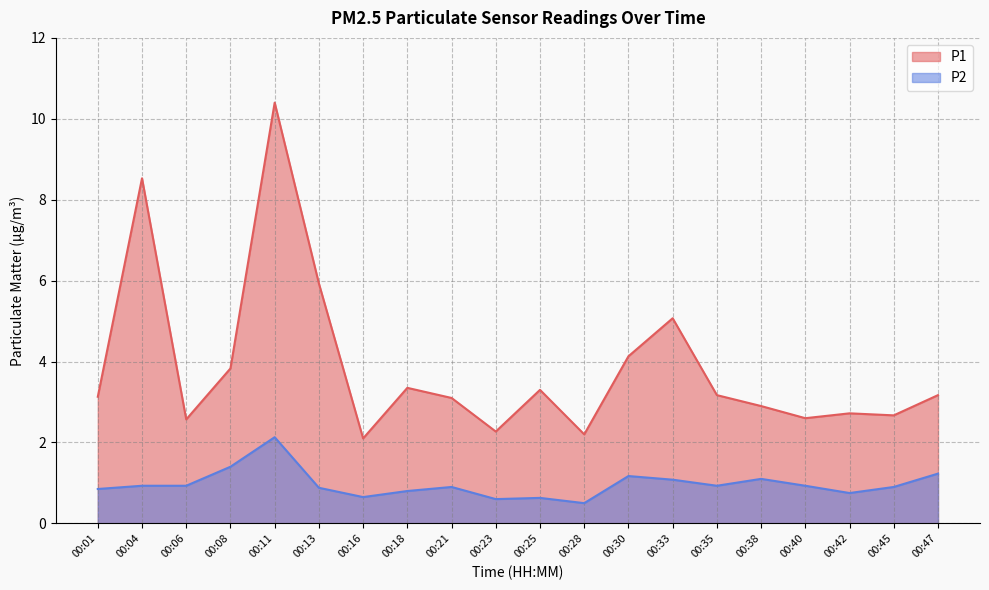

Reading left to right, extract all data points from this chart.

P1: 3.1	8.5	2.6	3.8	10.4	5.9	2.1	3.4	3.1	2.3	3.3	2.2	4.1	5.1	3.2	2.9	2.6	2.7	2.7	3.2
P2: 0.8	0.9	0.9	1.4	2.1	0.9	0.7	0.8	0.9	0.6	0.6	0.5	1.2	1.1	0.9	1.1	0.9	0.8	0.9	1.2